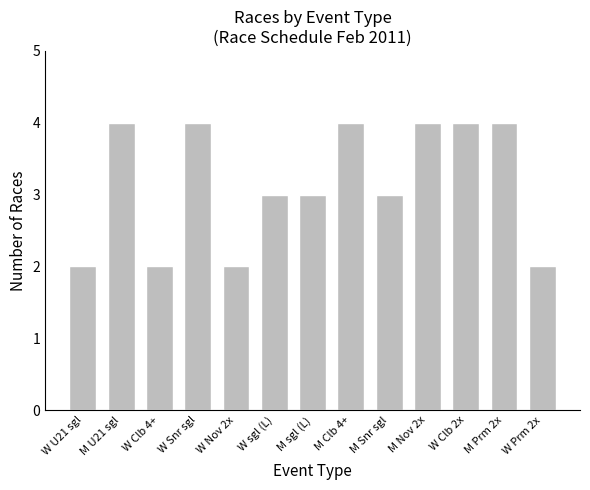

Count the values in the range 2 to 4.

13